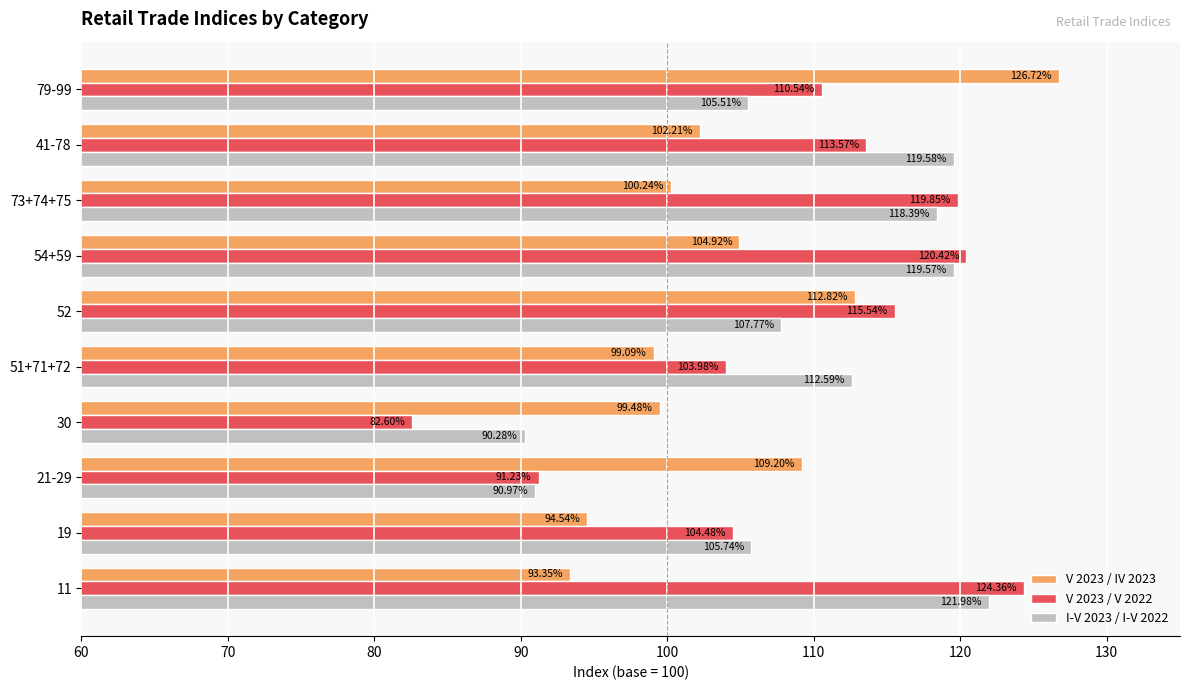

Rank the categories by V 2023 / V 2022 value from highest to lowest.

11, 54+59, 73+74+75, 52, 41-78, 79-99, 19, 51+71+72, 21-29, 30